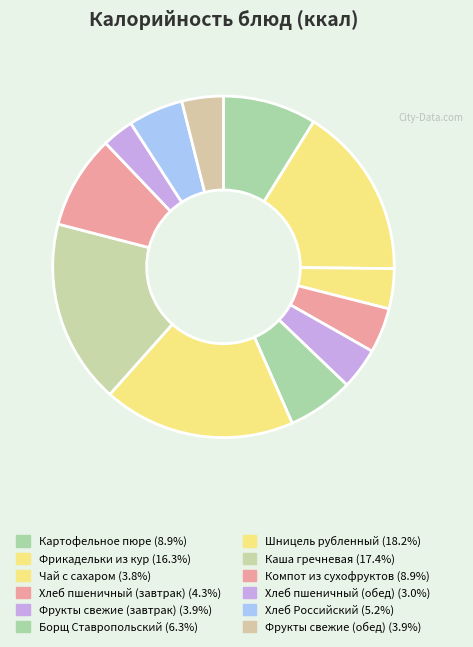

True or false: Чай с сахаром accounts for 1% of the total.

False